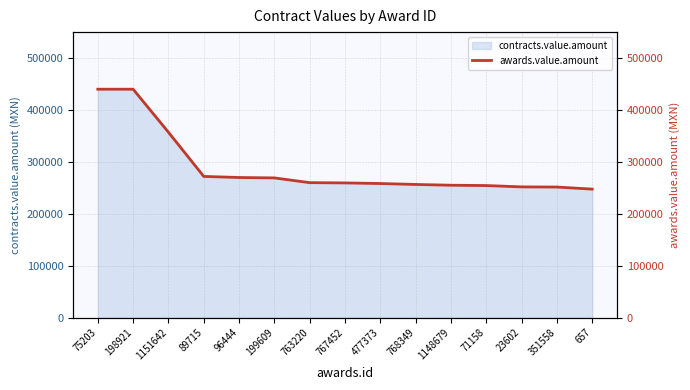

What is the label of the 4th point from the right?

71158